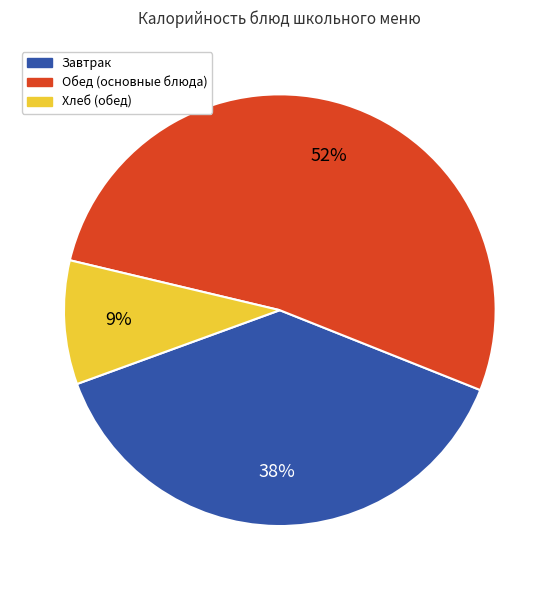

To the nearest percent, what is the difference between the largest and smallest slice percentages?

43%